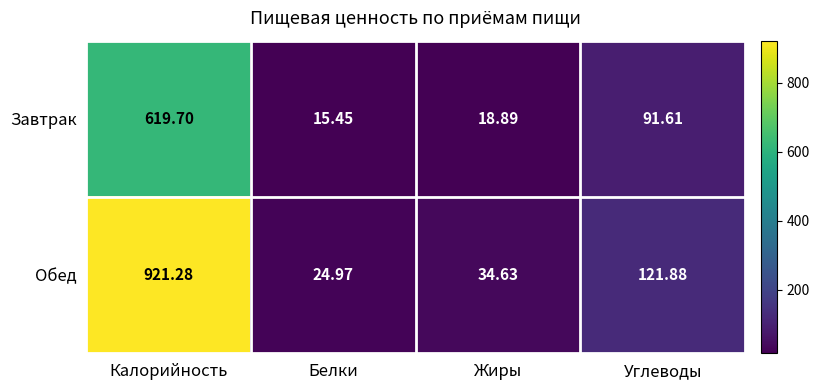

What is the difference between the highest and lowest values at Белки?

9.5